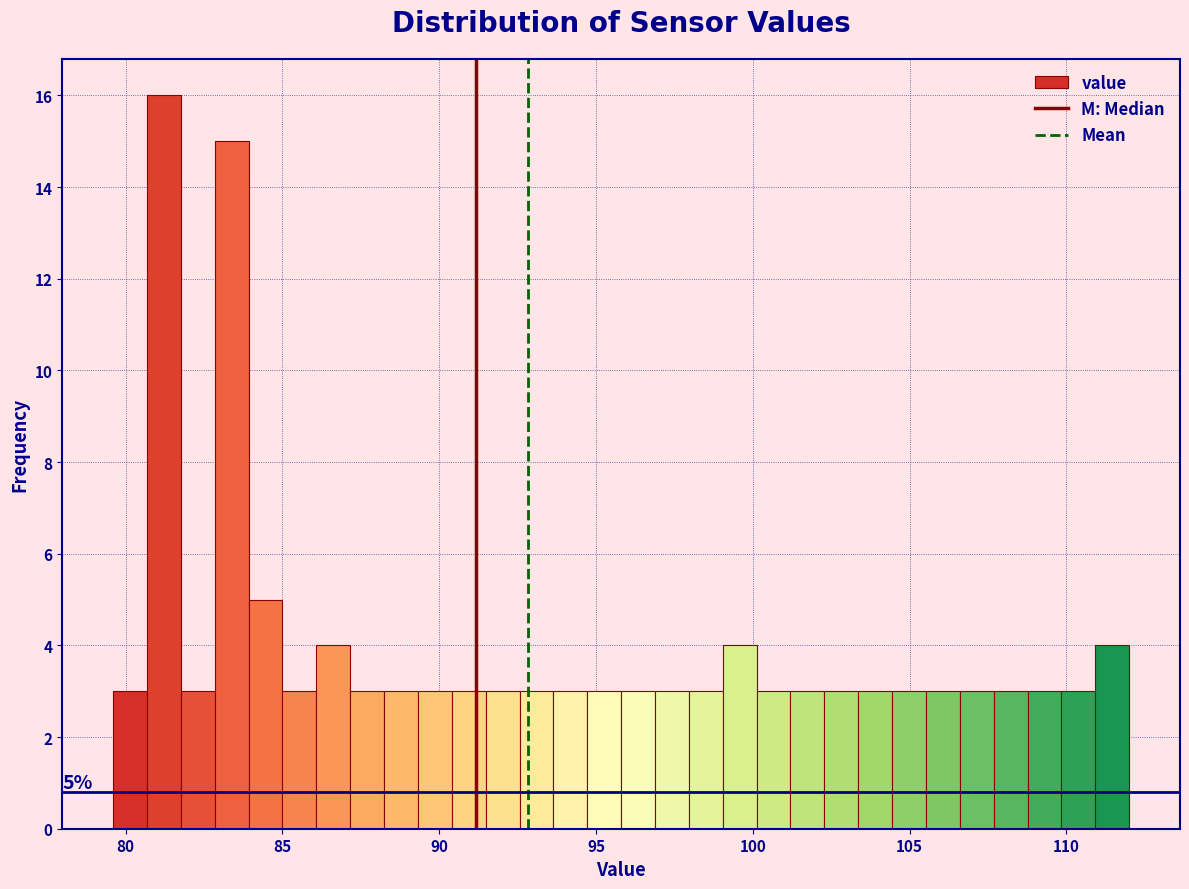

Around what value on the x-axis is the tallest bar? Give the approximate position of its centre, as read against the axis.

81.0